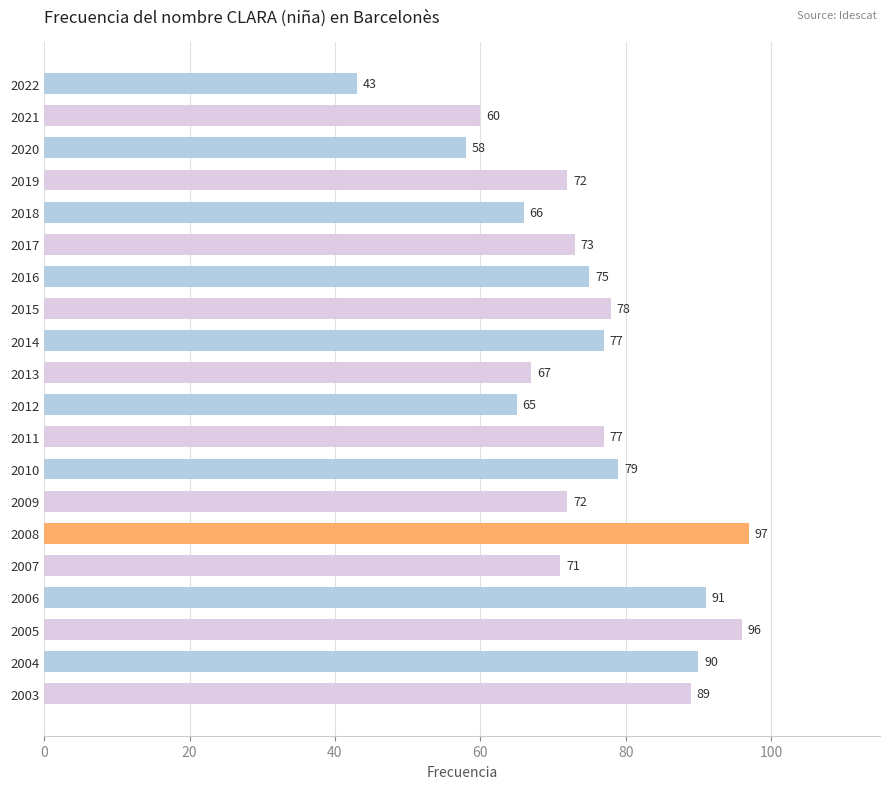

What is the sum of the values at 2006 and 2018?

157